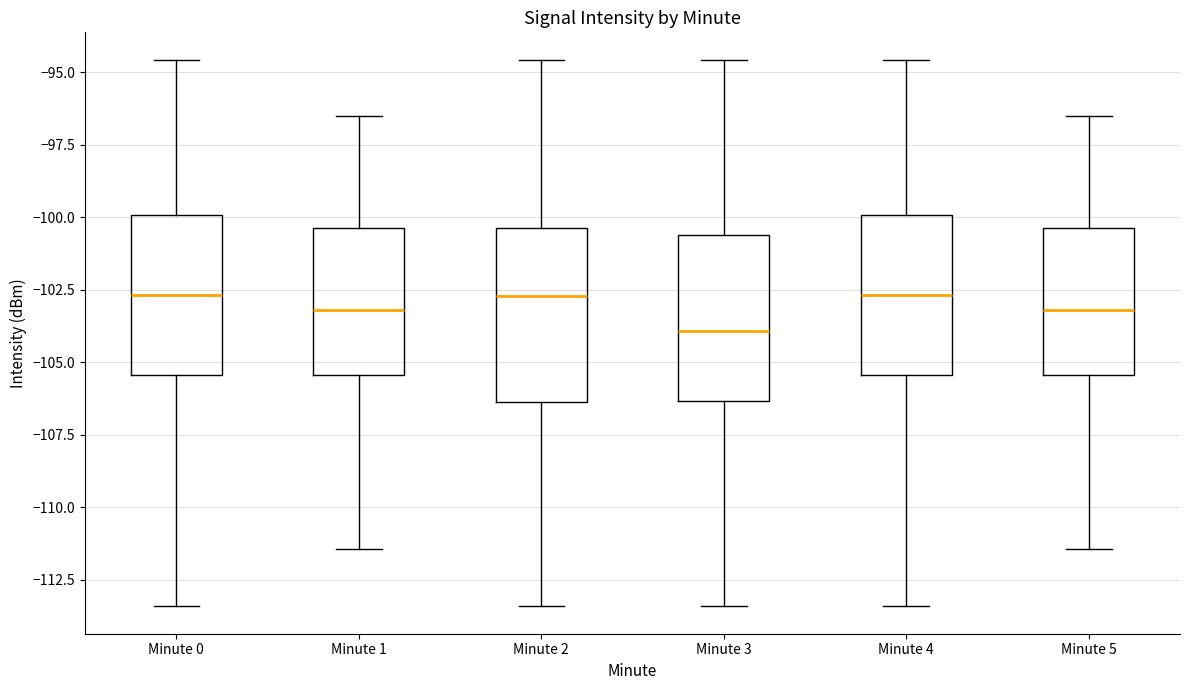

Where does the upper whisker of the box for Minute 2 end on the y-axis? The values are not printed on the chart, so give them approximately, as read against the axis.

-94.5